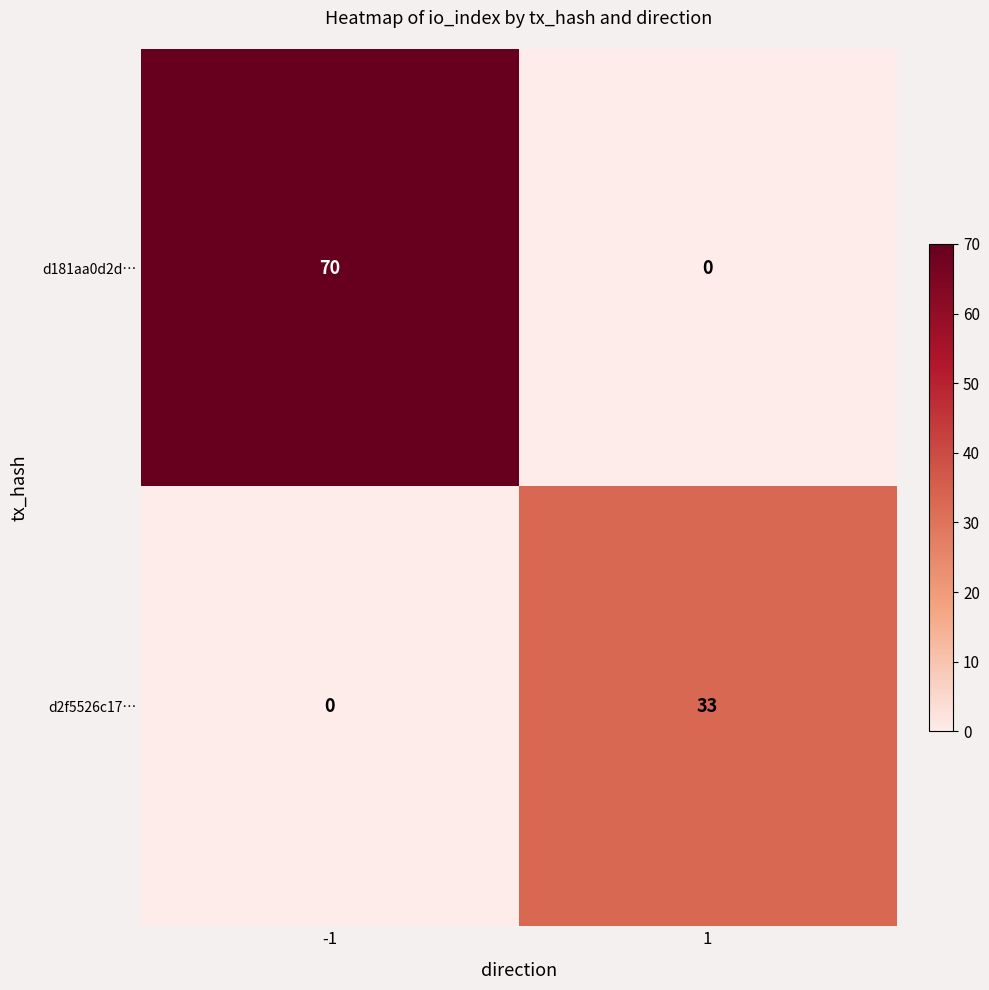

Reading left to right, extract all data points from this chart.

d181aa0d2d…: 70	0
d2f5526c17…: 0	33